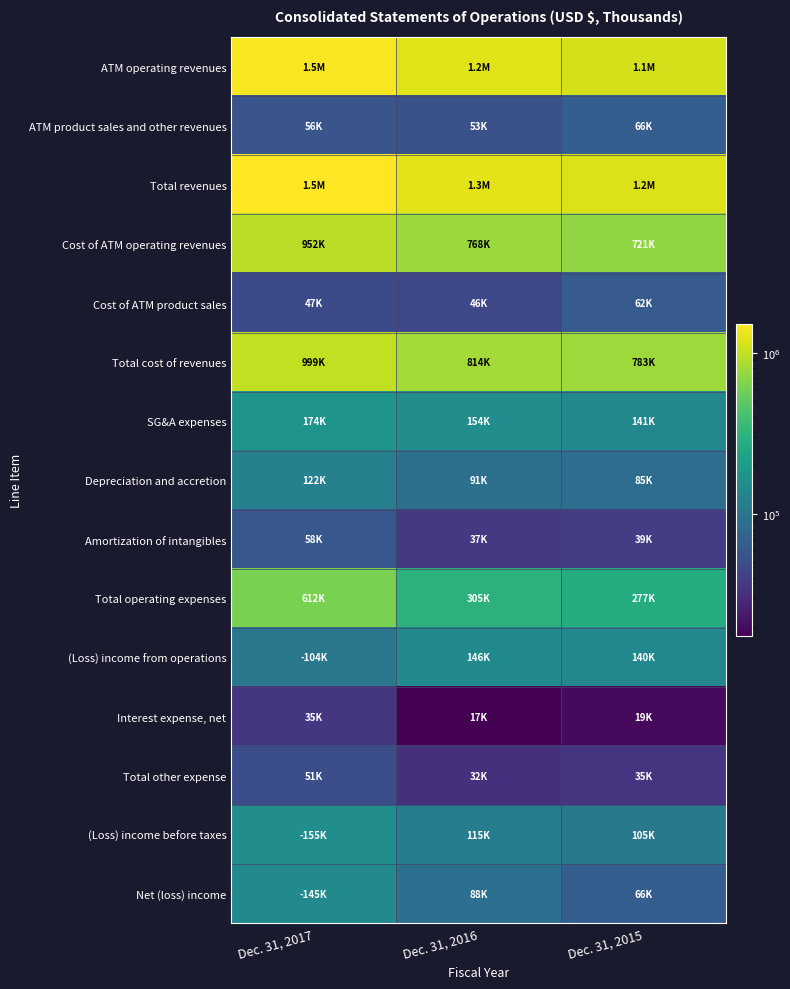

At Dec. 31, 2016, list the series in order from smallest to largest.

Interest expense, net, Total other expense, Amortization of intangibles, Cost of ATM product sales, ATM product sales and other revenues, Net (loss) income, Depreciation and accretion, (Loss) income before taxes, (Loss) income from operations, SG&A expenses, Total operating expenses, Cost of ATM operating revenues, Total cost of revenues, ATM operating revenues, Total revenues